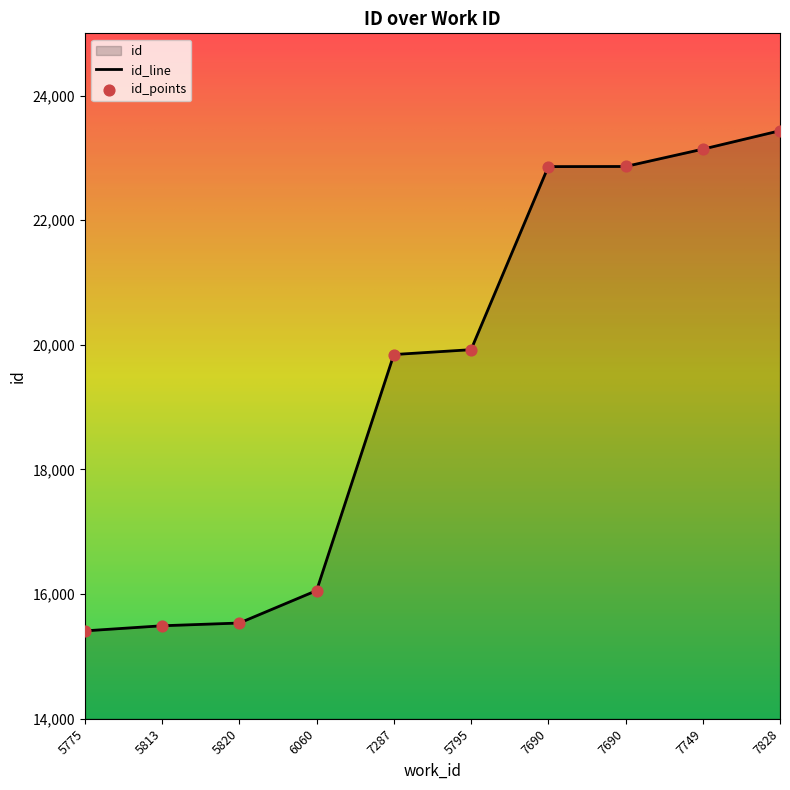

What is the change in value from 5775 to 7828?

+8027